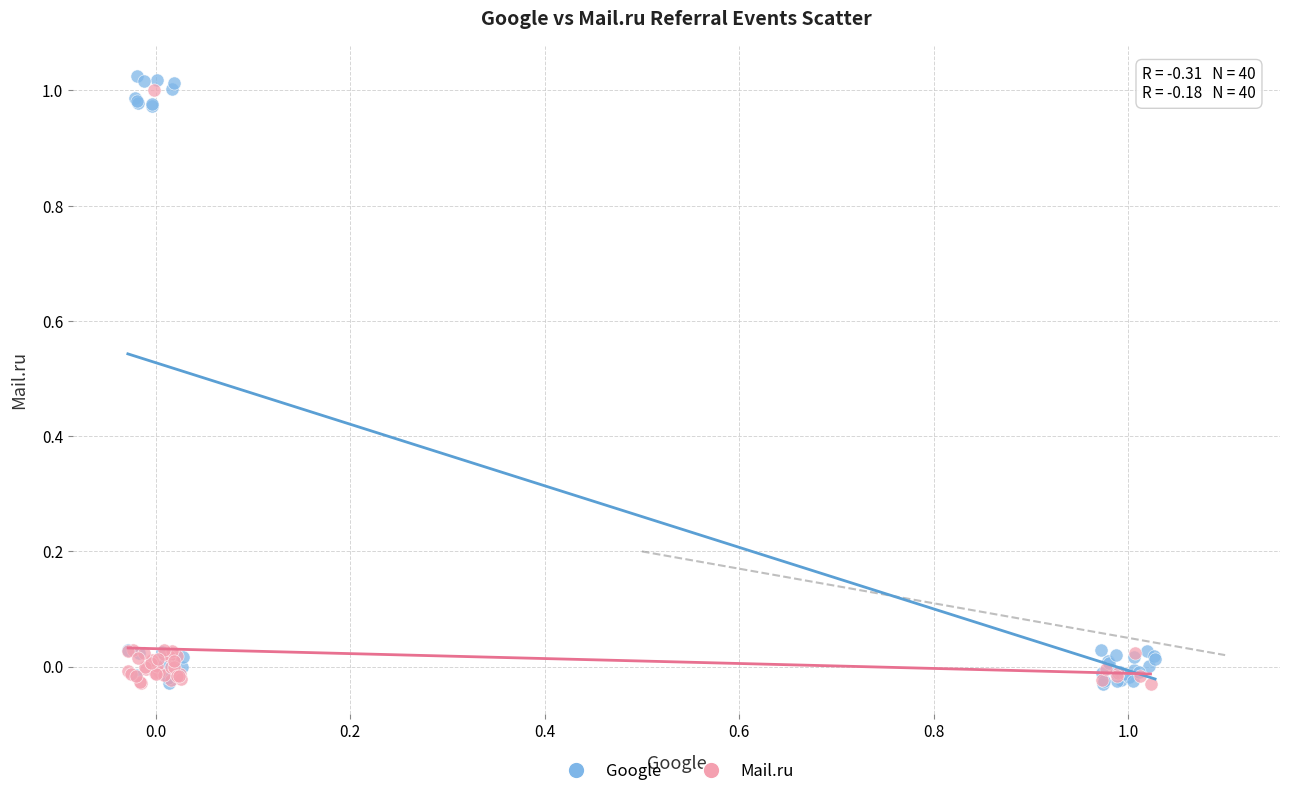

Which series reaches the maximum Y coordinate?

Google